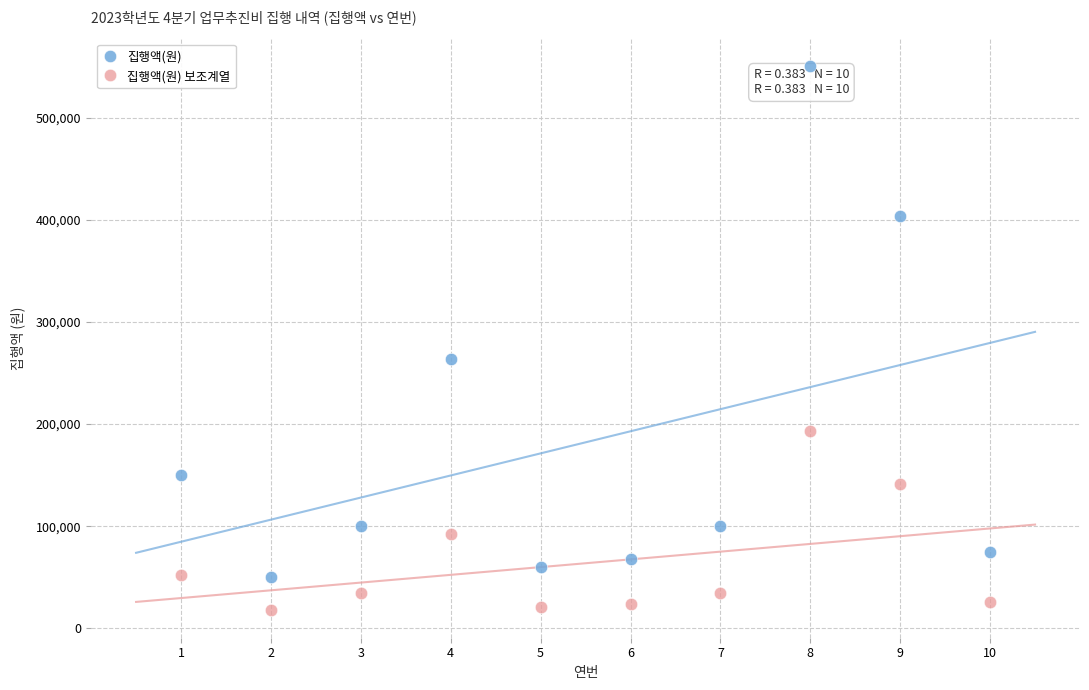

Across all data points, what is the range of Y values (max minus min)?

533300